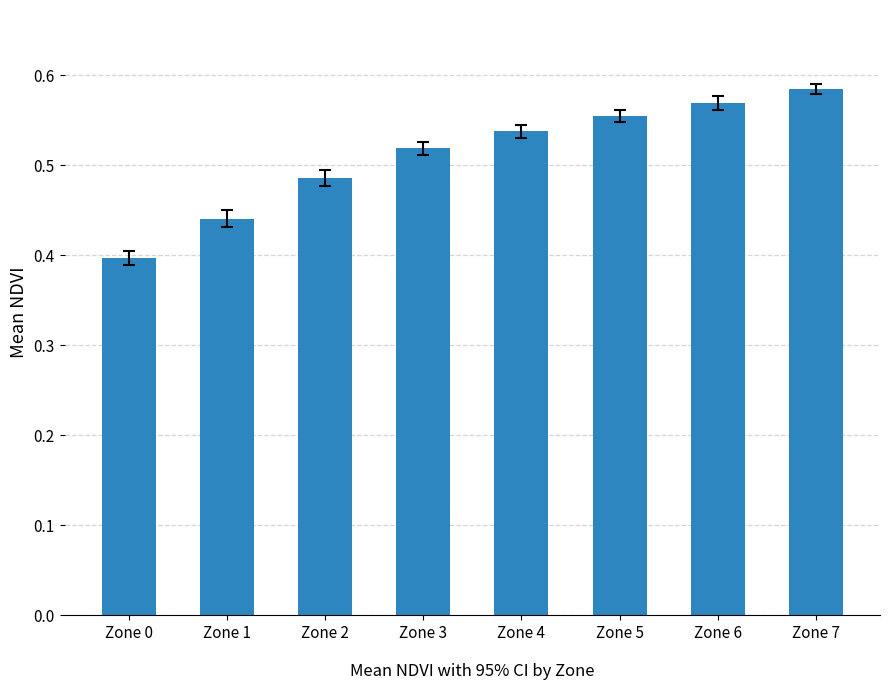

Are the bars horizontal?

No